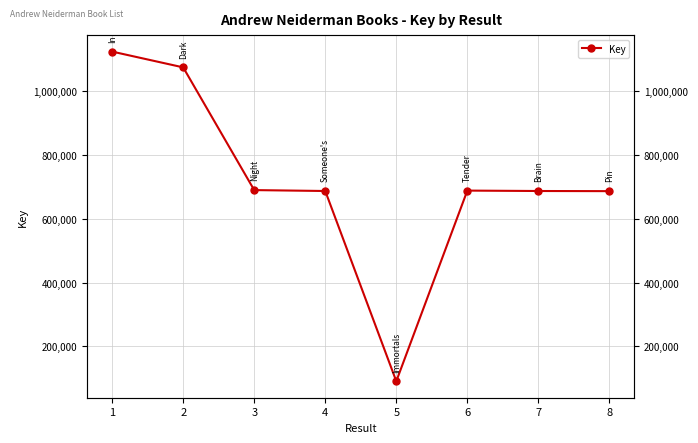

True or false: the data has more than 0 interior local peaks.

True